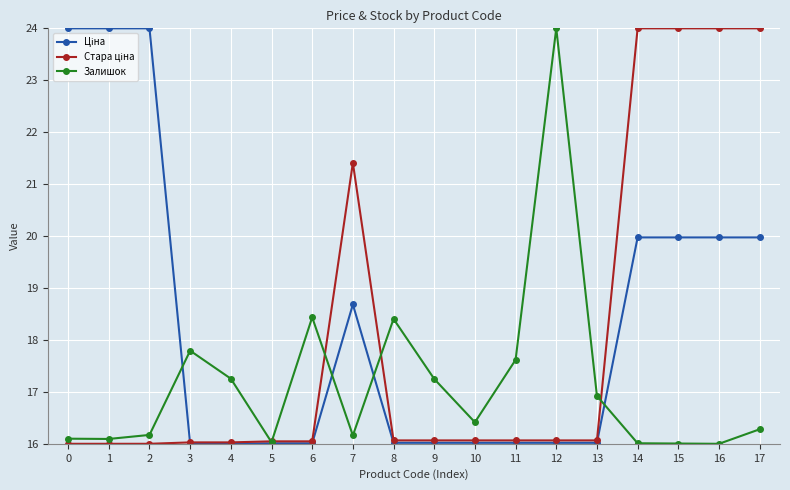

Which category has the highest value in the Залишок series?

12